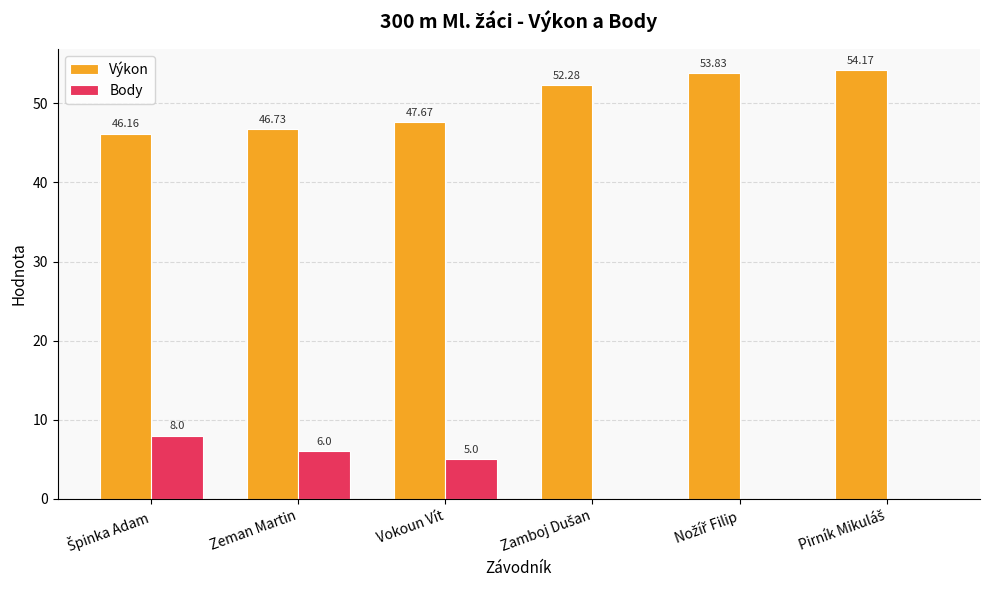

Which series has the largest total across all categories?

Výkon